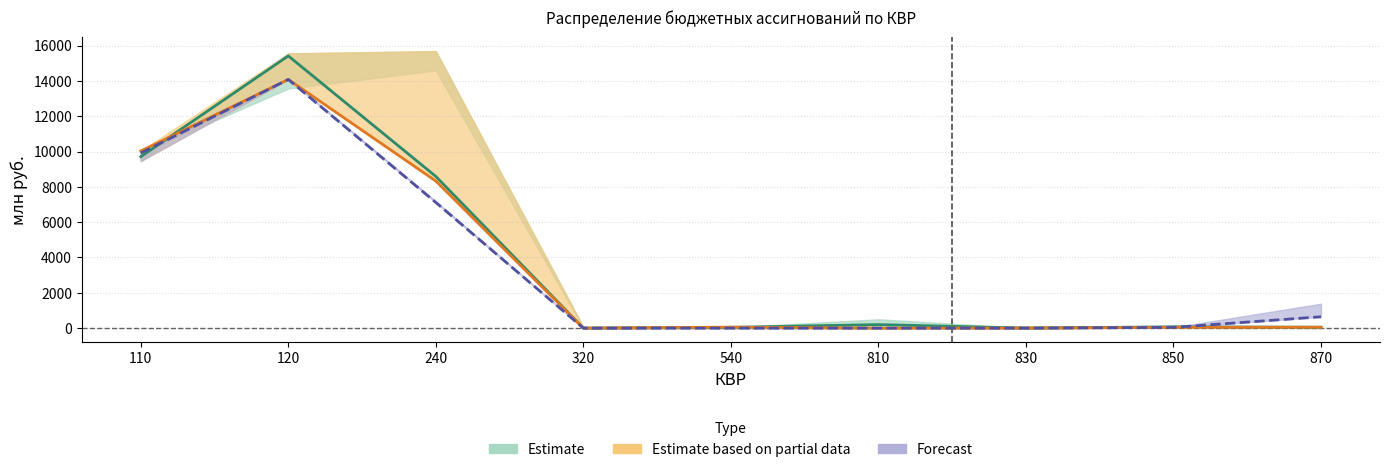

What is the average value of the 2021 год решение № 122 series?

3786.8